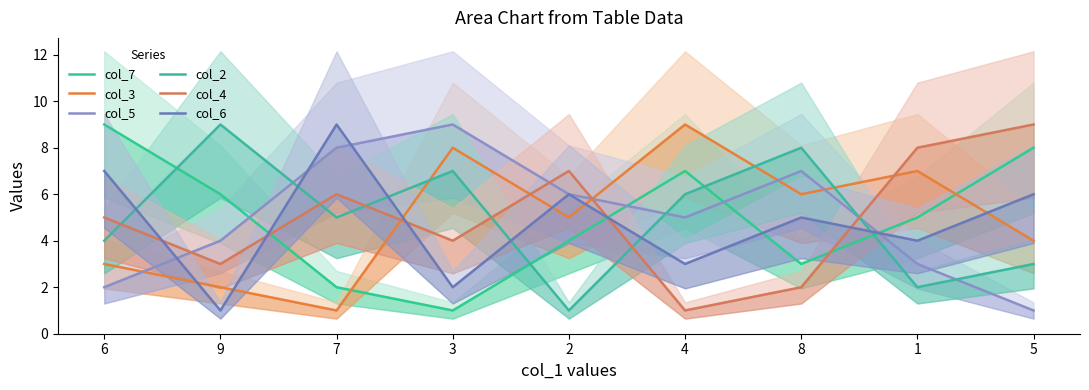

At which label is col_3 closest to 5?

2